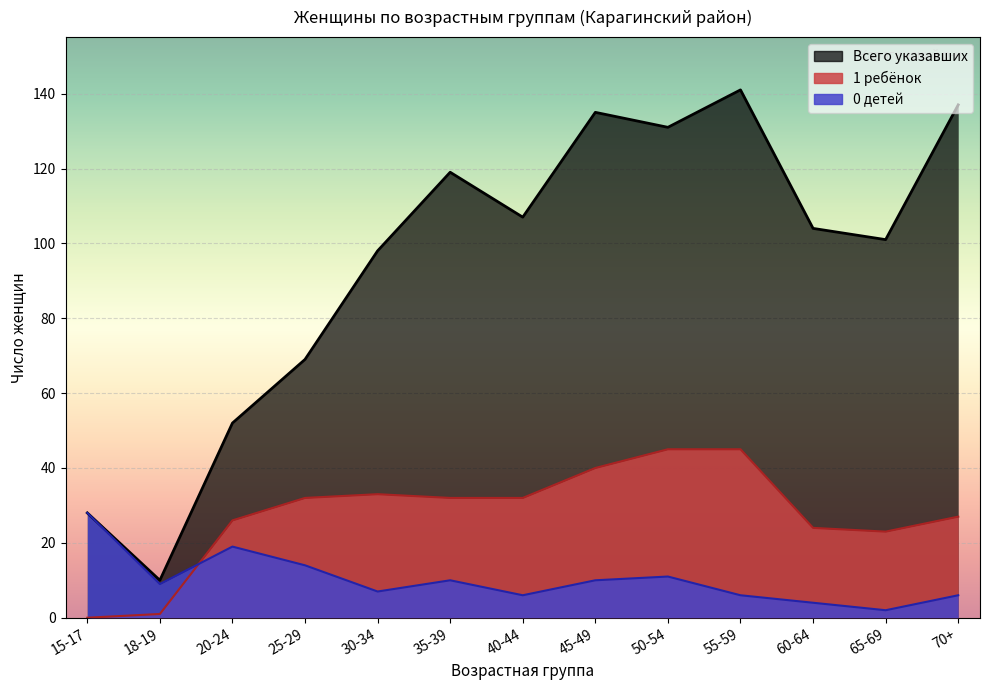

Which category has the highest value across all series?

55-59